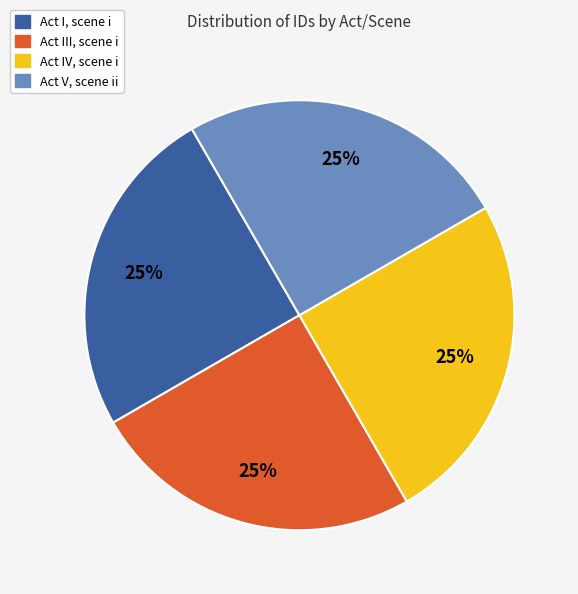

Is it true that Act IV, scene i is 25% of the pie?

True